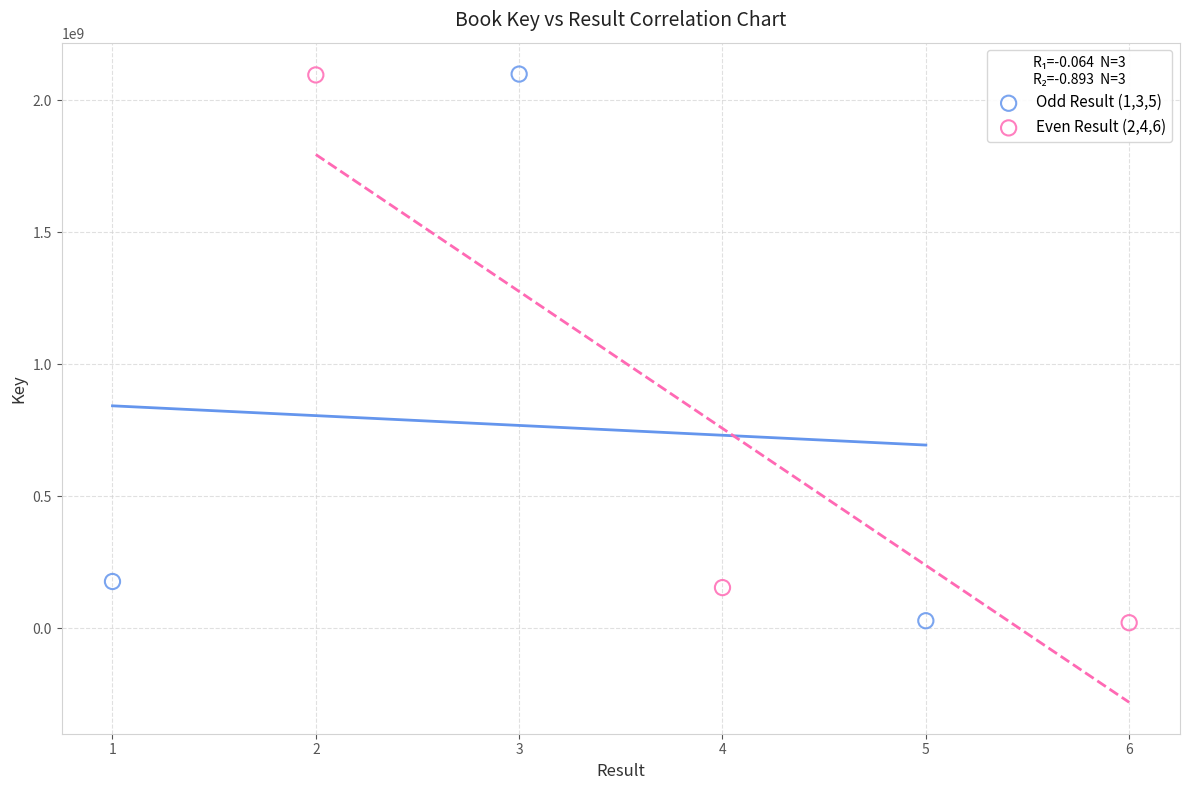

What are all the series names shown in the legend?

Odd Result (1,3,5), Even Result (2,4,6)